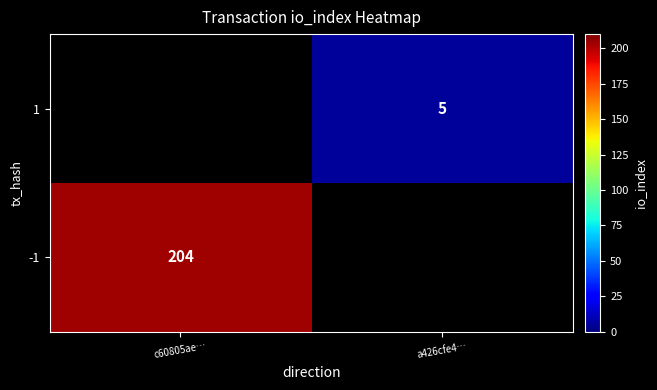

Is the value of -1 at c60805ae… greater than the value of 1 at a426cfe4…?

Yes